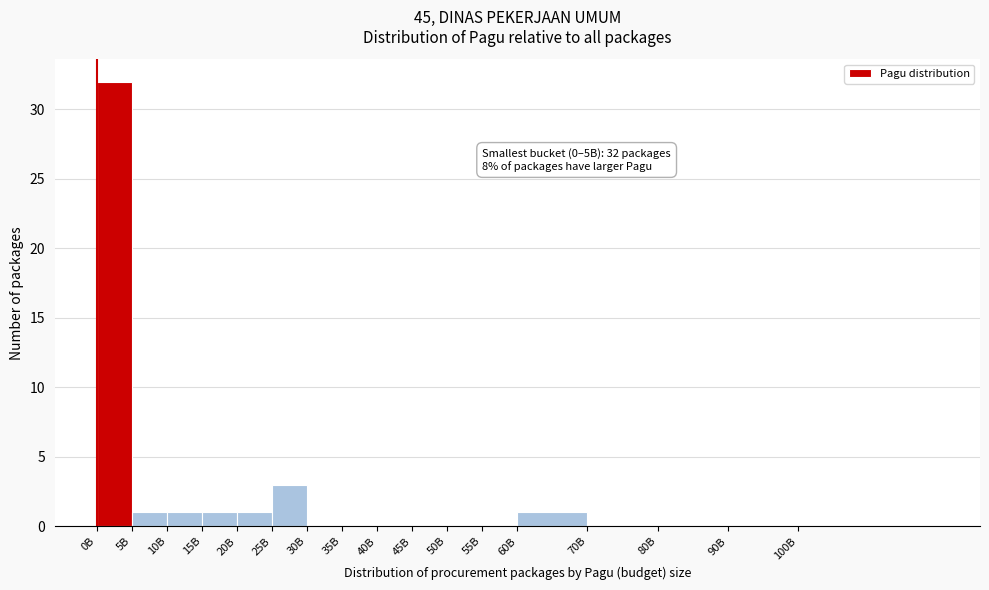

Reading left to right, extract all data points from this chart.

0B=32	5B=1	10B=1	15B=1	20B=1	25B=3	30B=0	35B=0	40B=0	45B=0	50B=0	55B=0	60B=1	70B=0	80B=0	90B=0	100B=0